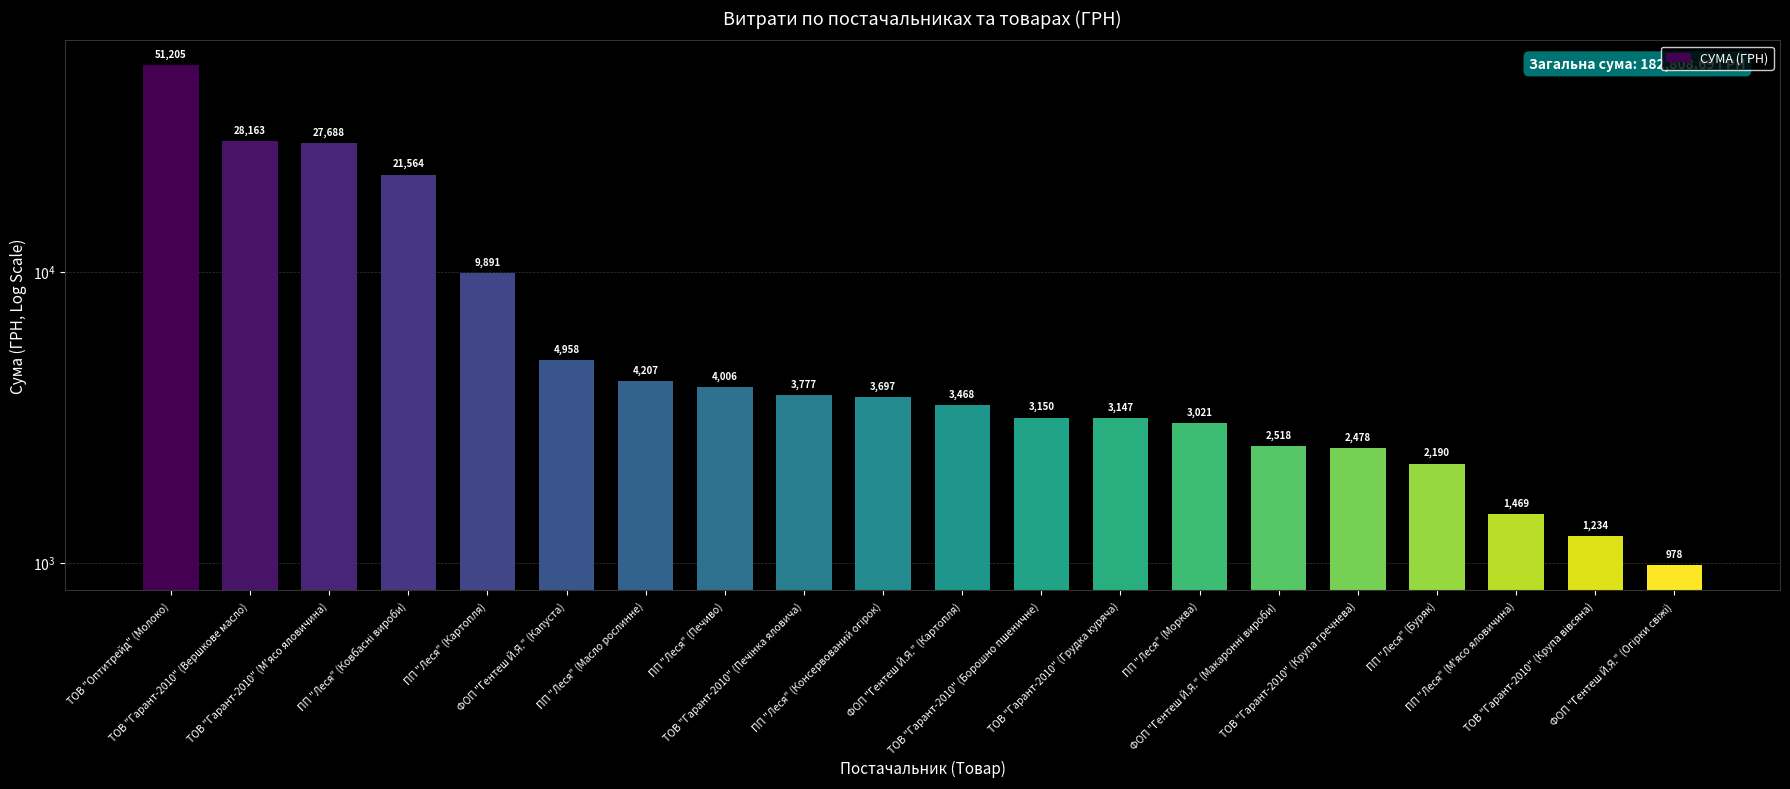

What is the difference between the values at ФОП "Гентеш Й.Я." (Капуста) and ПП "Леся" (Морква)?

1937.5